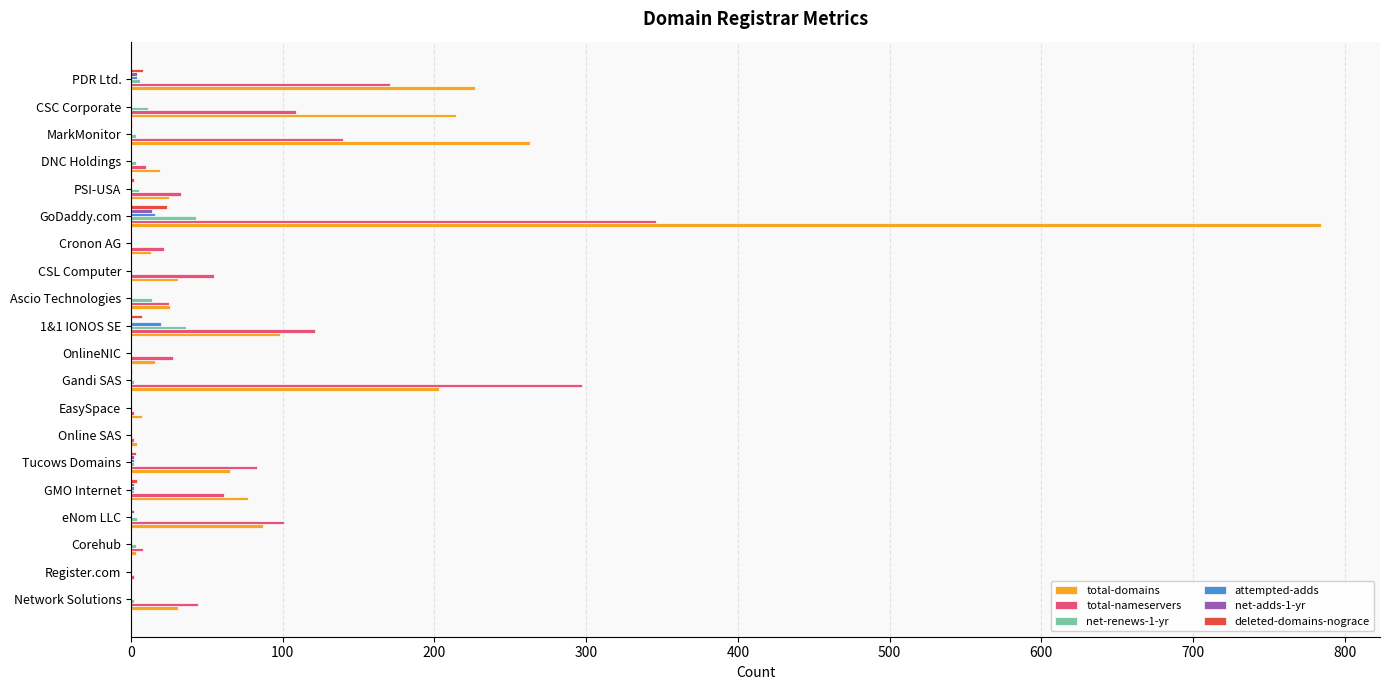

How many categories are shown in the chart?

20